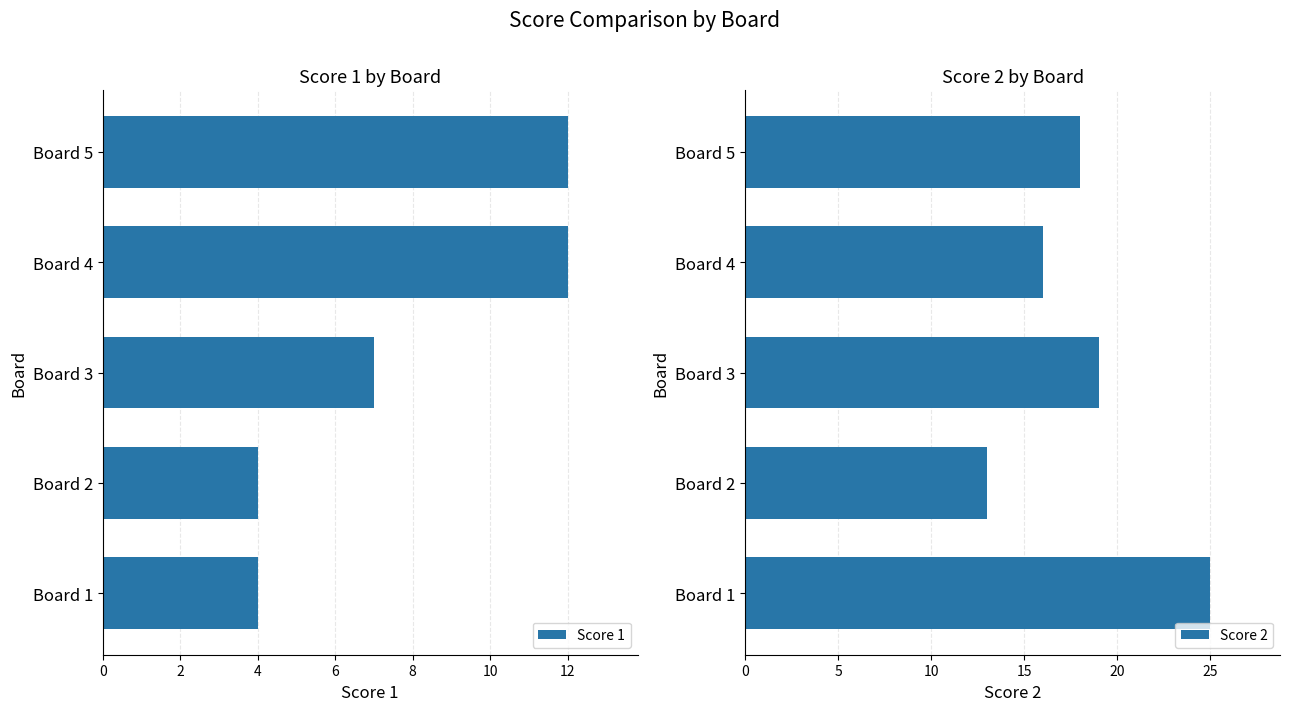

What value does the Score 2 series have at Board 3, to the nearest 5?

20